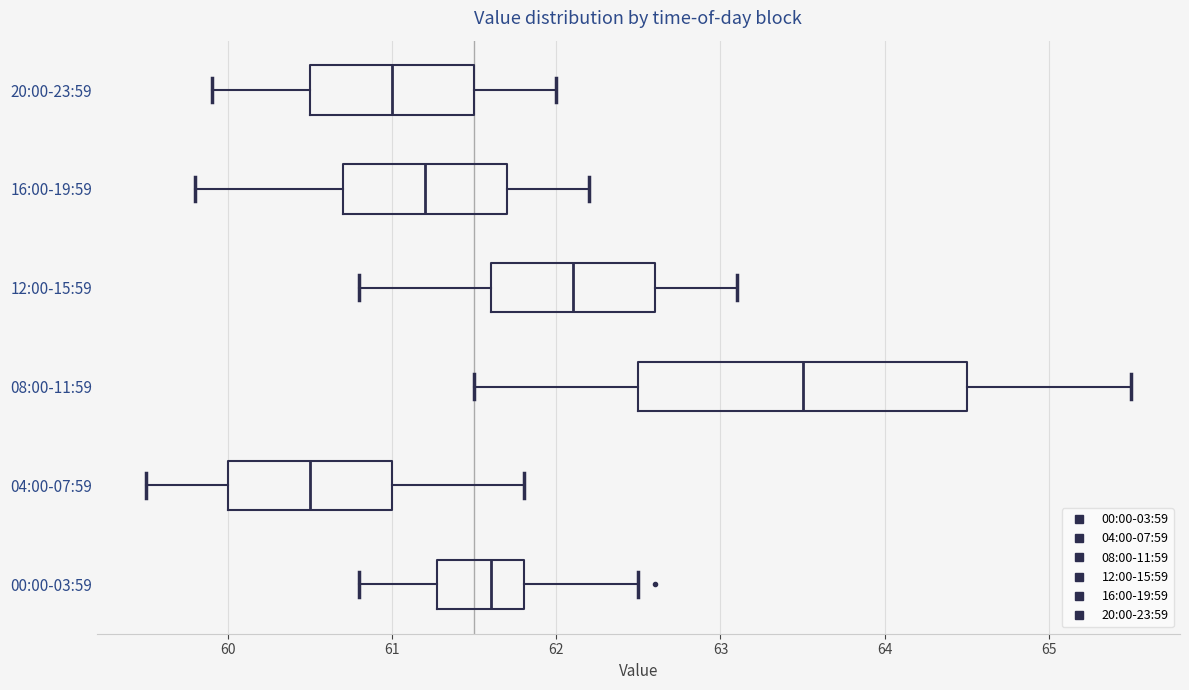

Which box has the furthest to the left median line?

04:00-07:59